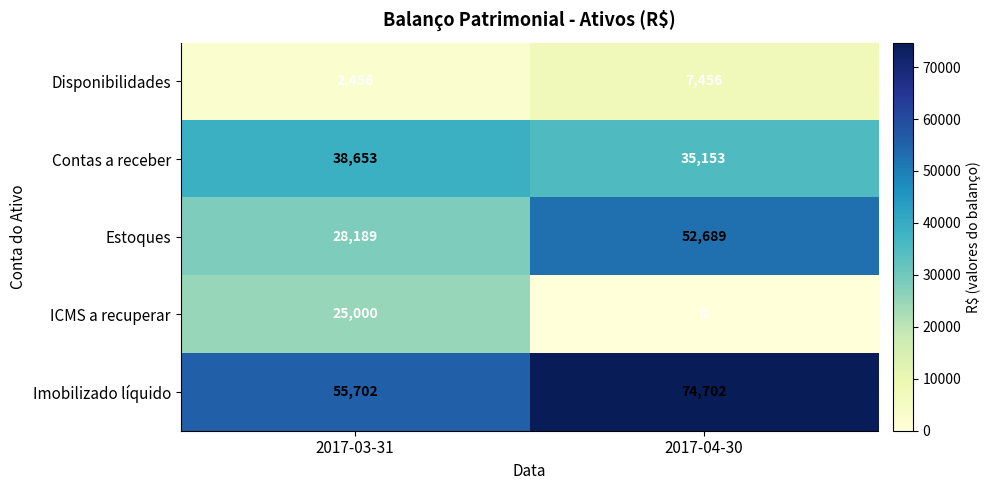

Count the number of data series in this chart.

5